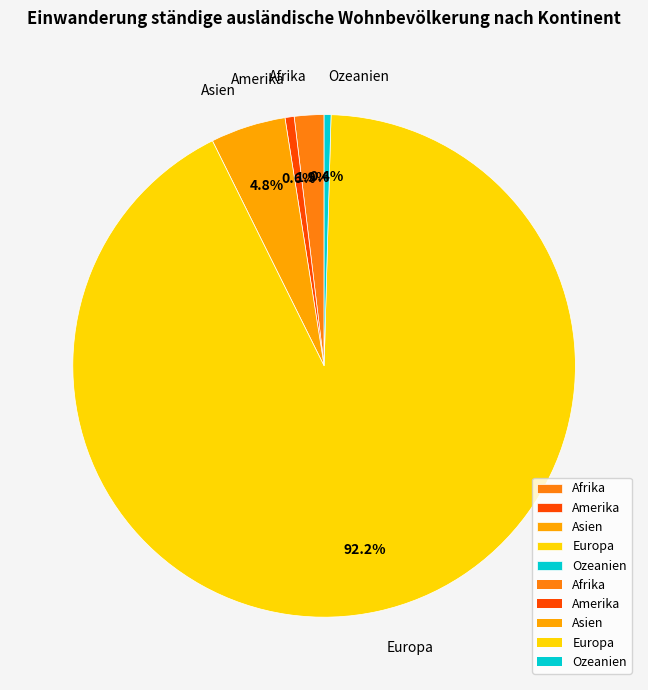

What percentage do Ozeanien and Afrika together represent?

2.3%